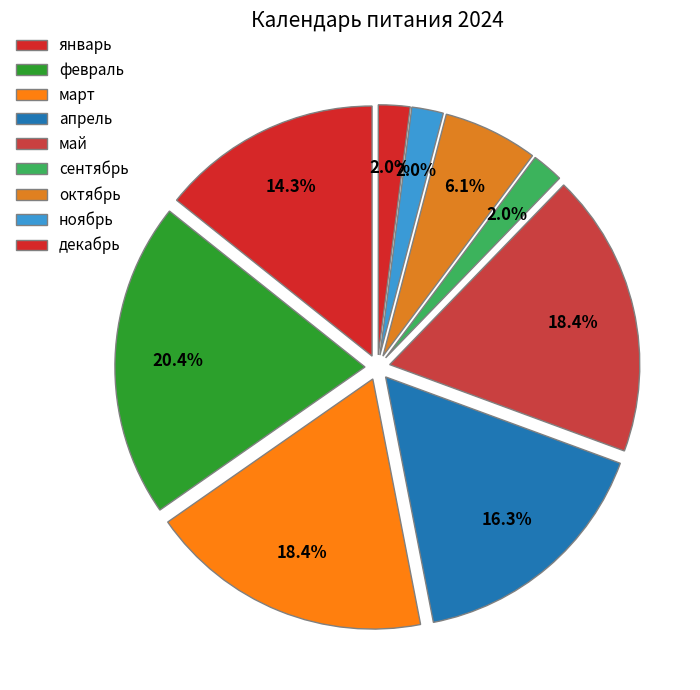

How many segments does this pie chart have?

9